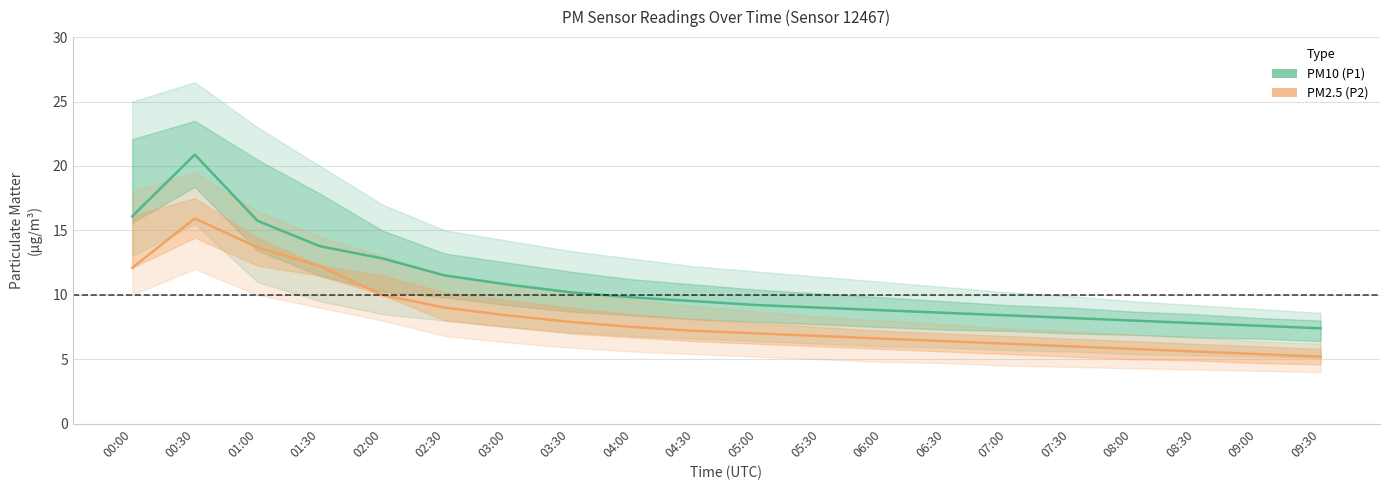

True or false: PM10 (P1) has a value of 2.5 at 06:30.

False